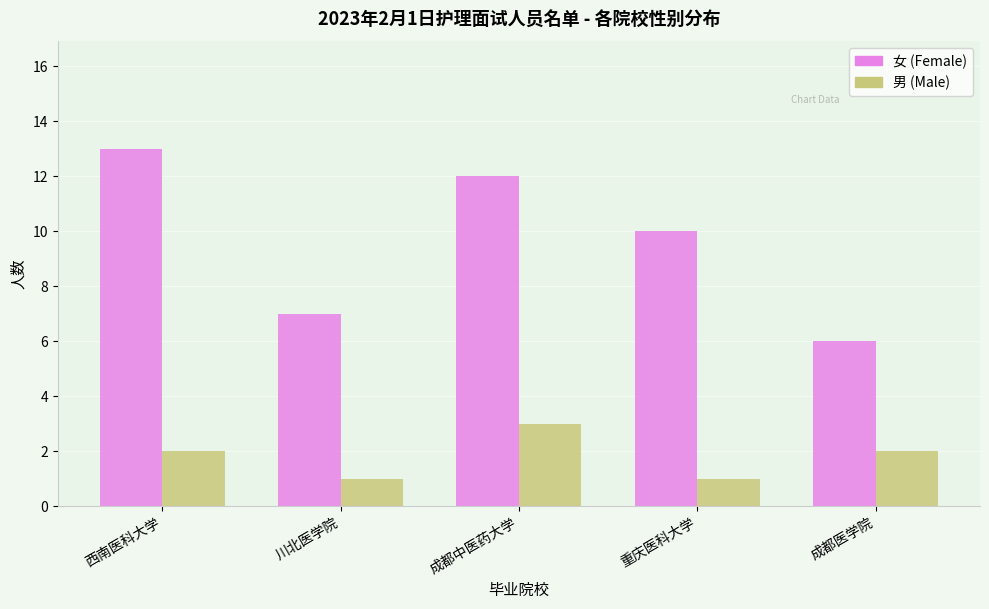

What is the total value across all series at 西南医科大学?

15